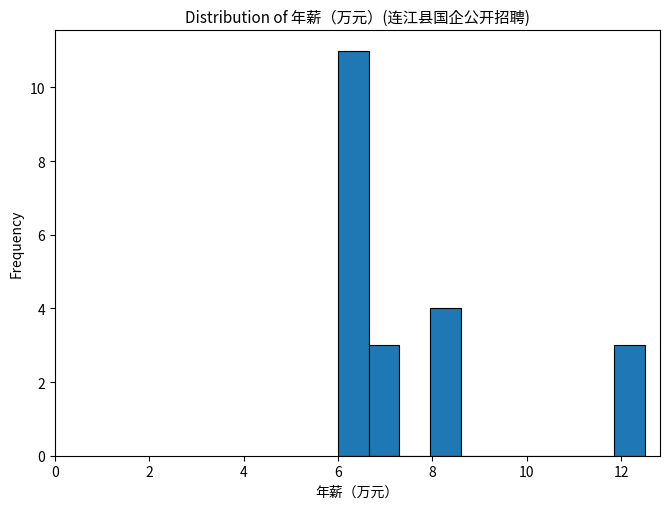

Around what value on the x-axis is the tallest bar? Give the approximate position of its centre, as read against the axis.

6.4